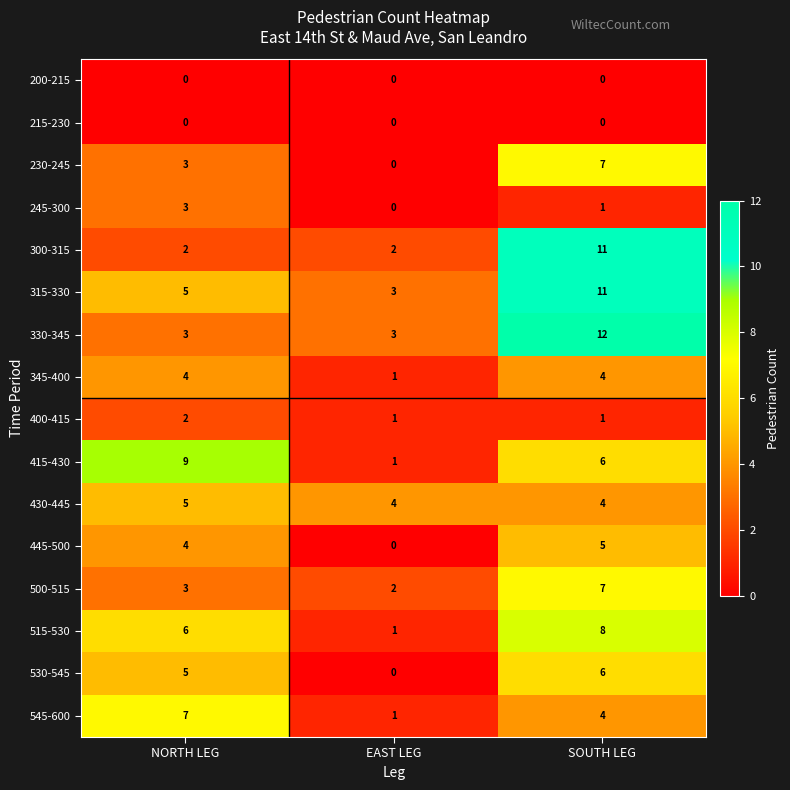

What is the total value across all series at SOUTH LEG?

87